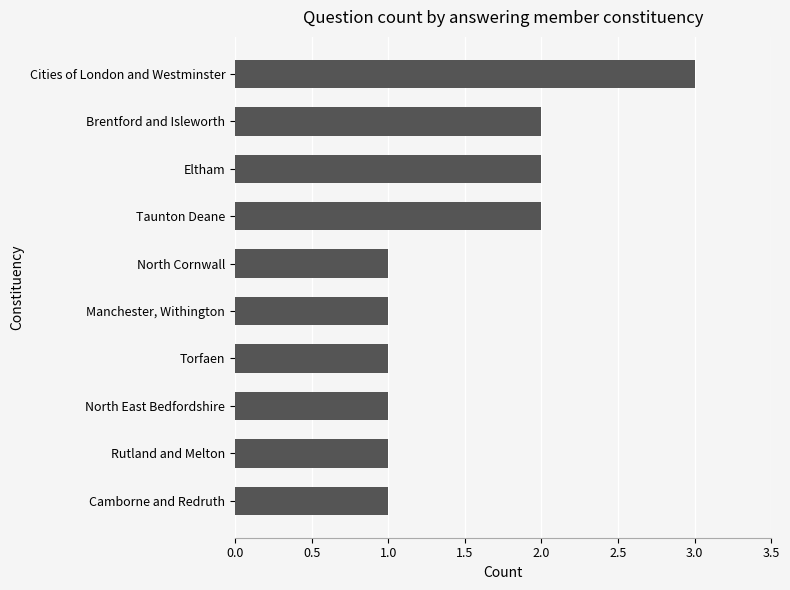

What is the sum of all values?

15